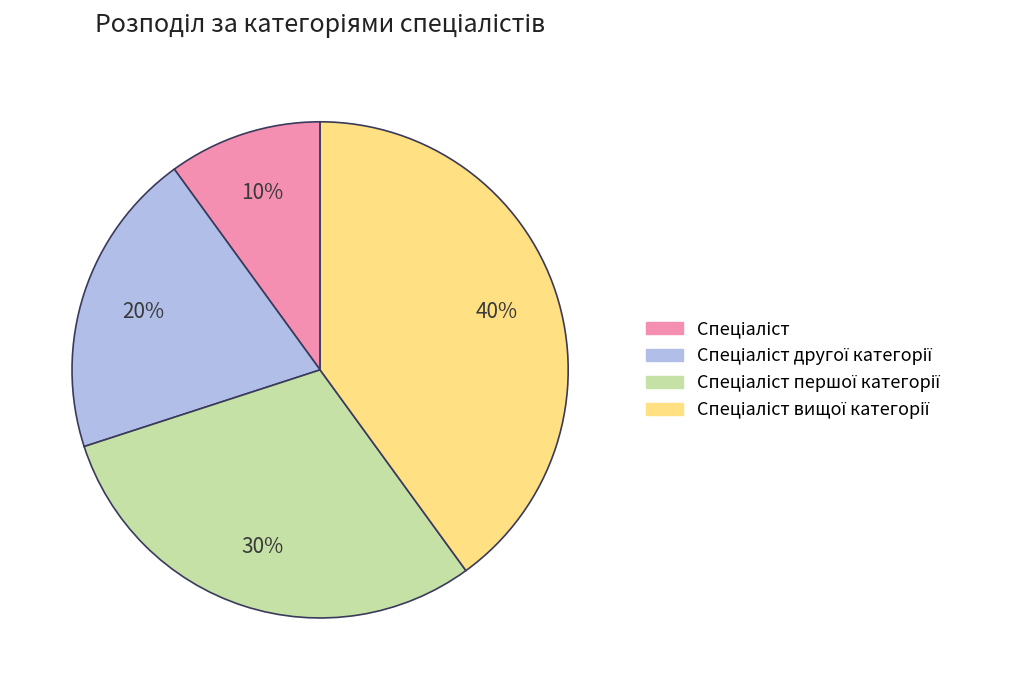

To the nearest percent, what is the average slice percentage?

25%